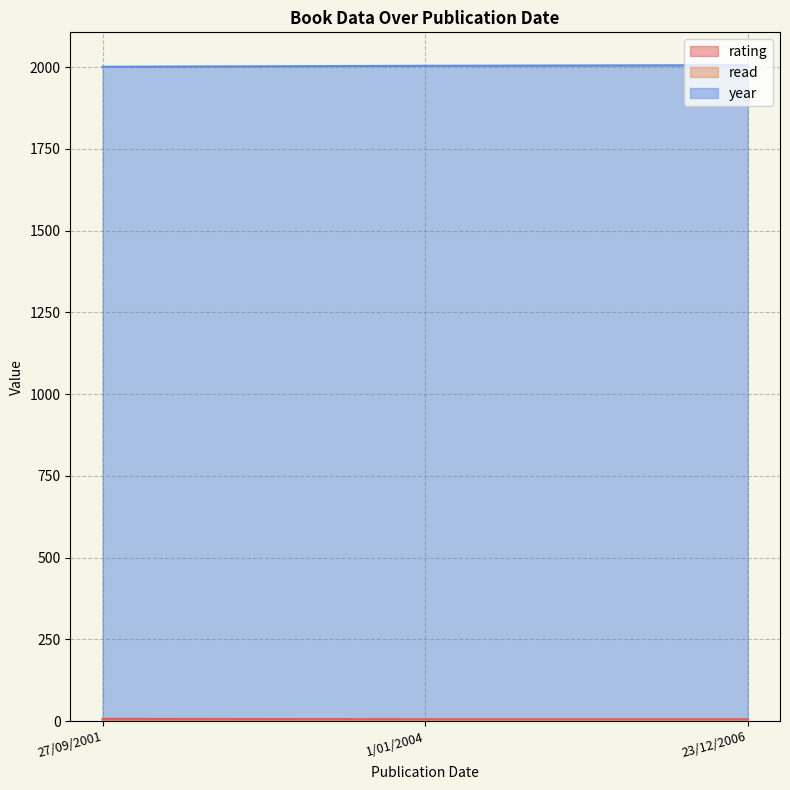

Is it true that year equals 2004 at 1/01/2004?

True